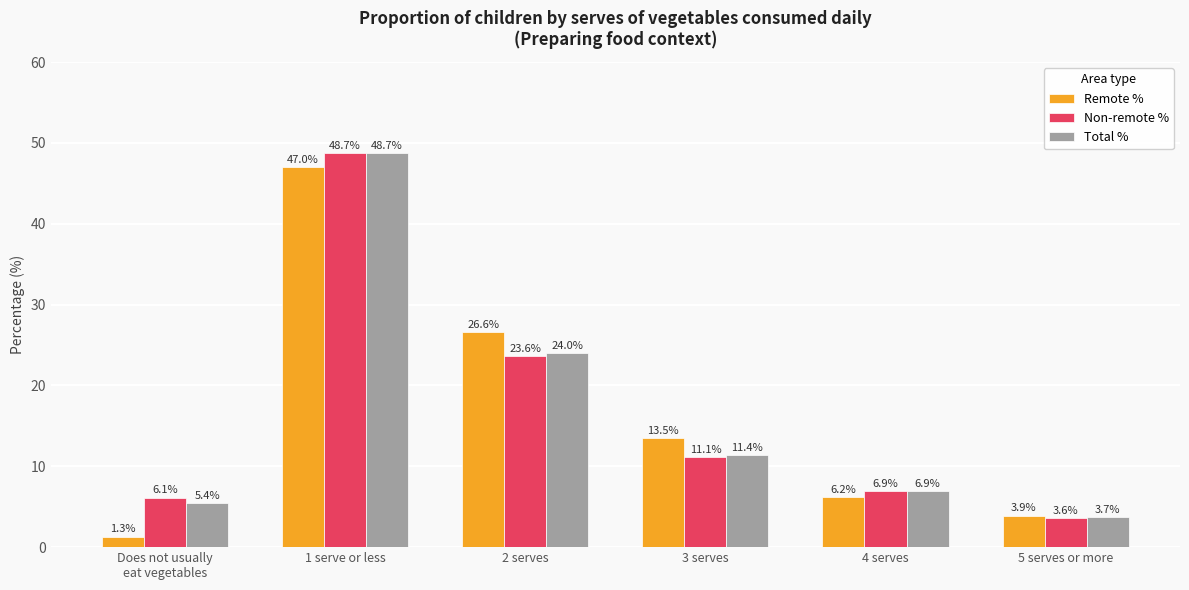

What are all the series names shown in the legend?

Remote %, Non-remote %, Total %